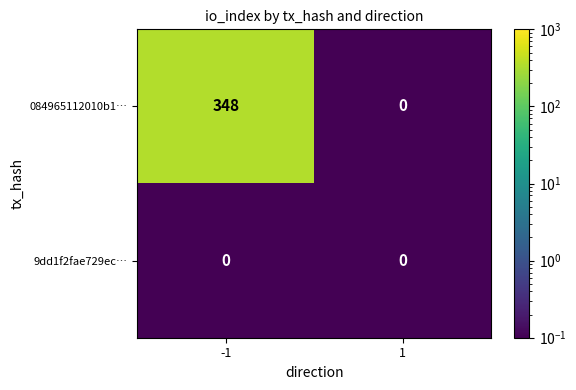

Is it true that 084965112010b1… equals 348 at -1?

True